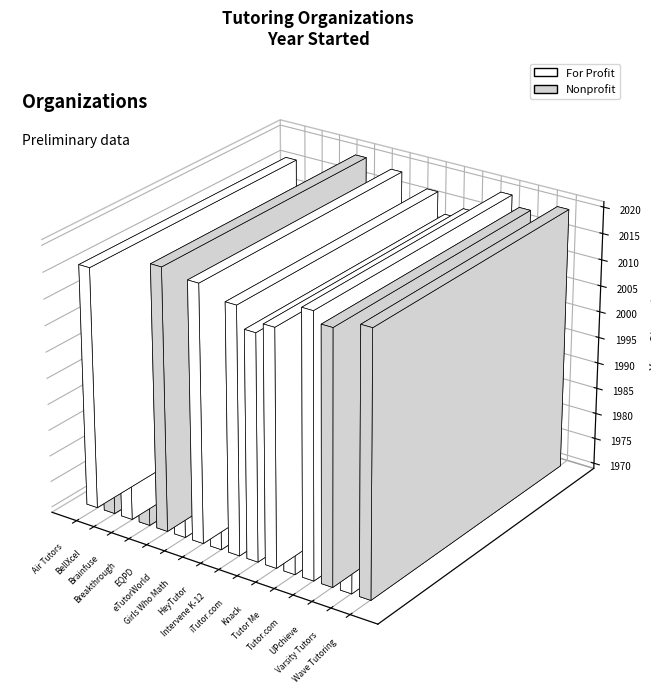

What is the difference between the values at eTutorWorld and Brainfuse?

9